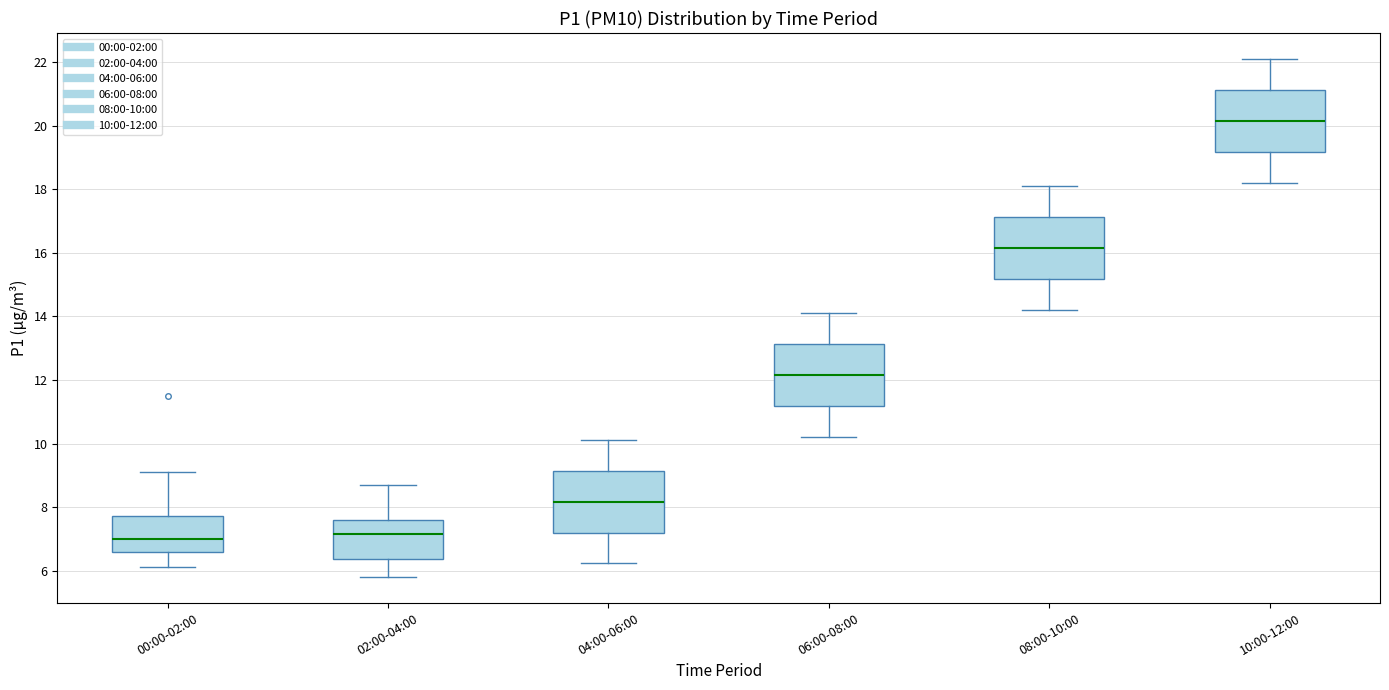

Where is the upper edge of the box for 08:00-10:00 on the y-axis? The values are not printed on the chart, so give them approximately, as read against the axis.

17.2